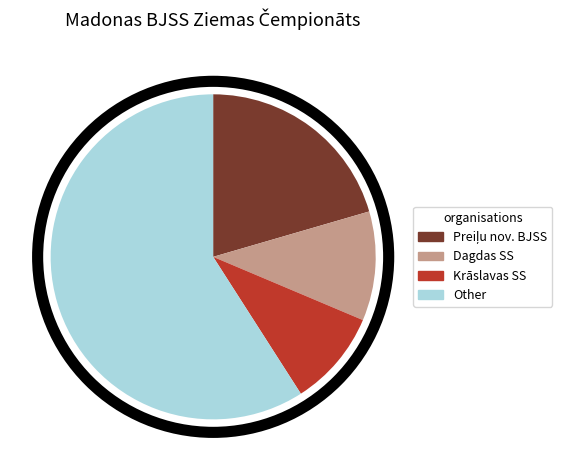

The Other slice represents 59% of the pie. True or false?

True